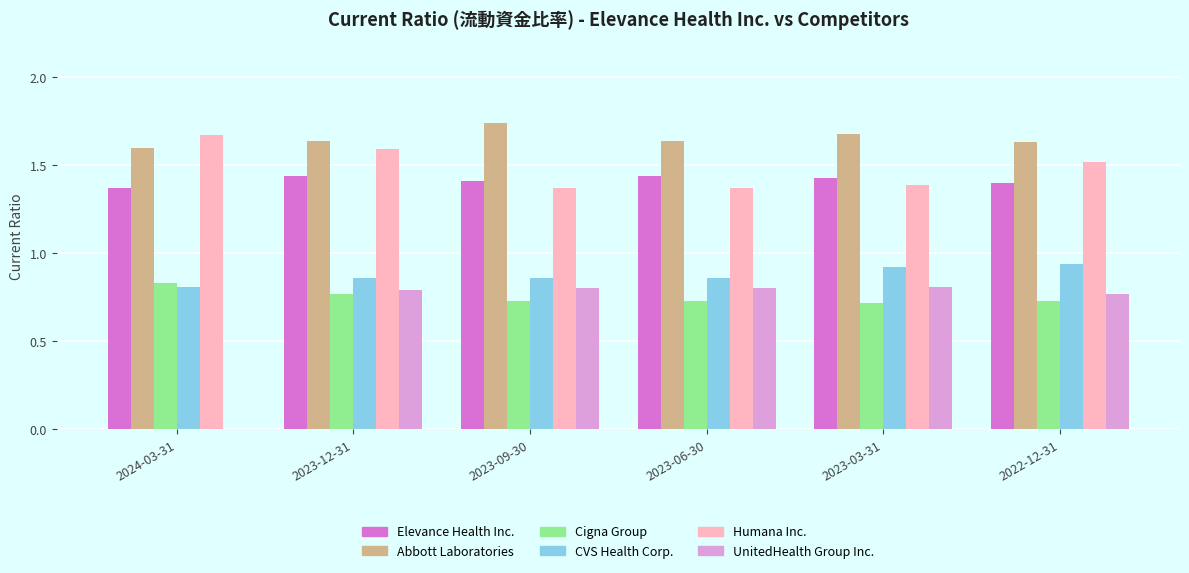

Does the chart contain stacked bars?

No